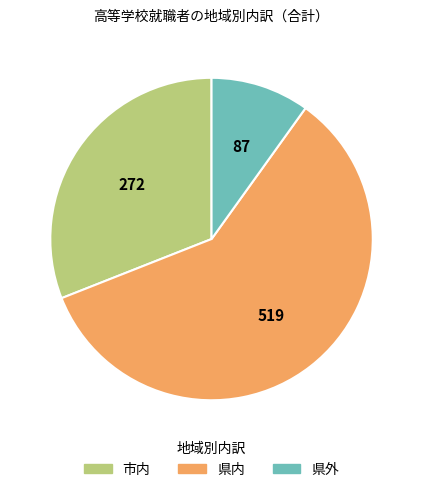

Is there a majority slice in this chart?

Yes